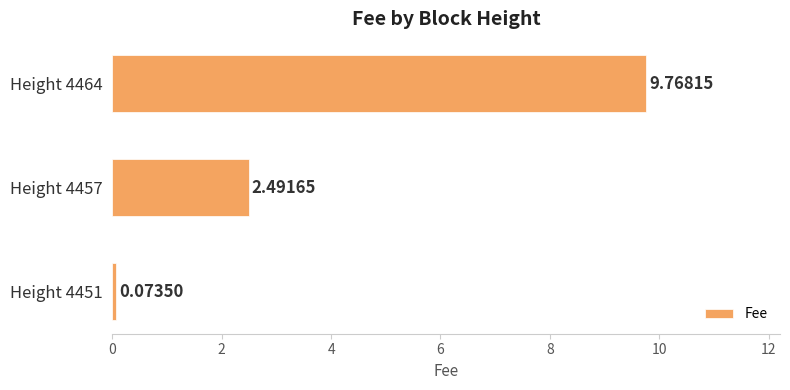

How many bars are there in total?

3